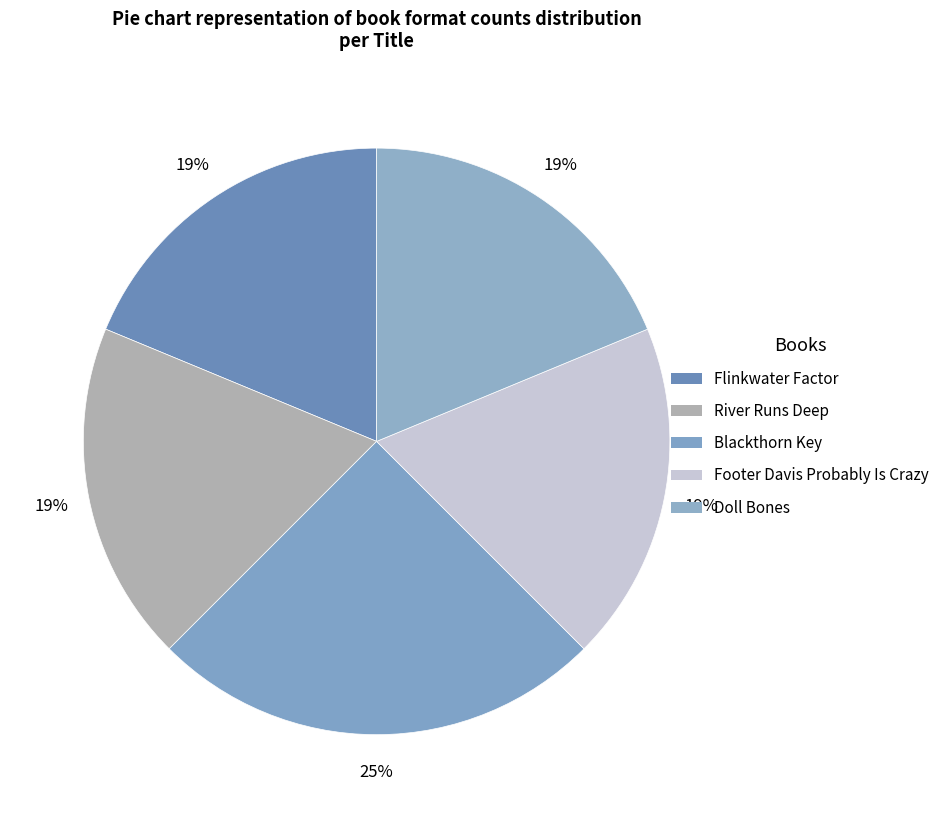

To the nearest percent, what is the average slice percentage?

20%